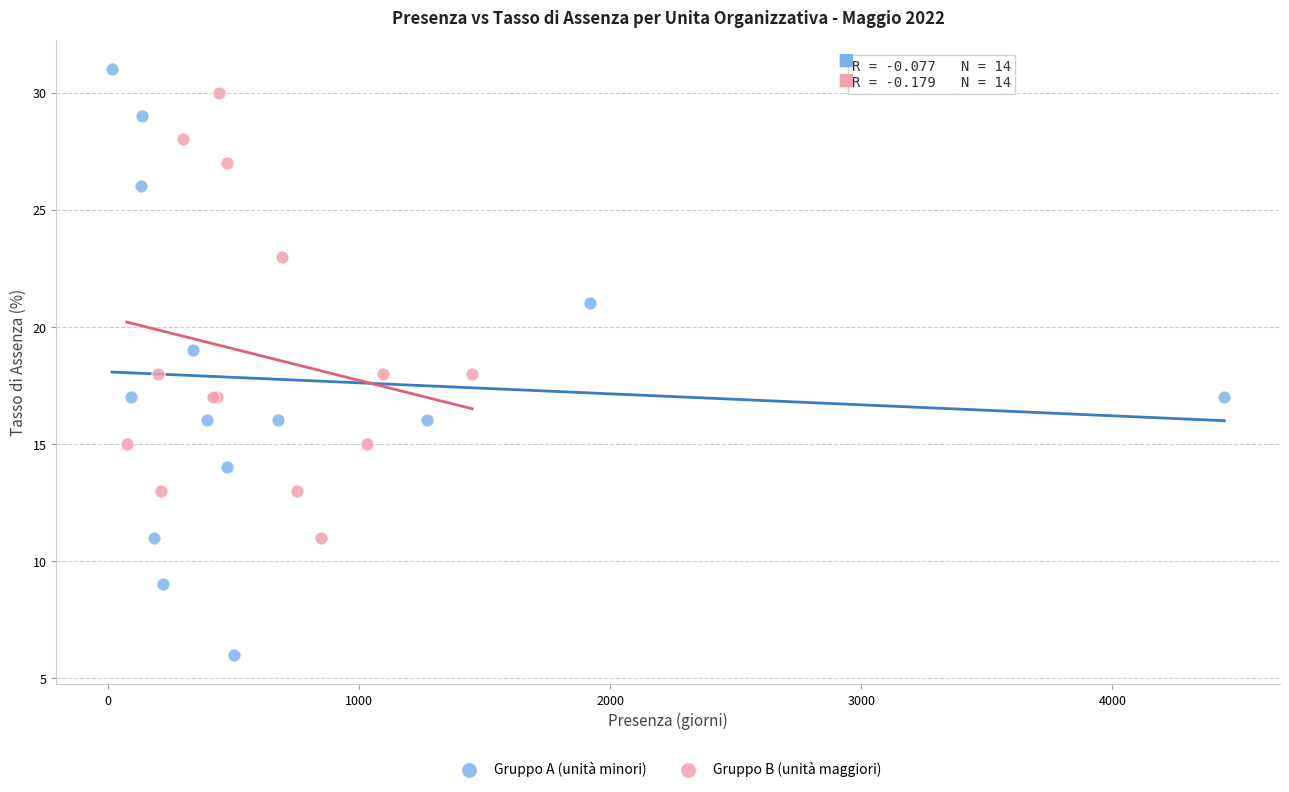

What are all the series names shown in the legend?

Gruppo A (unità minori), Gruppo B (unità maggiori)